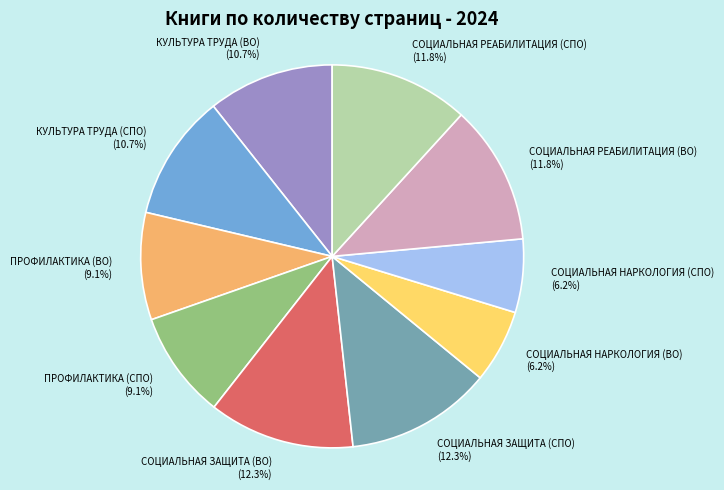

Is there any slice that represents more than half of the pie?

No